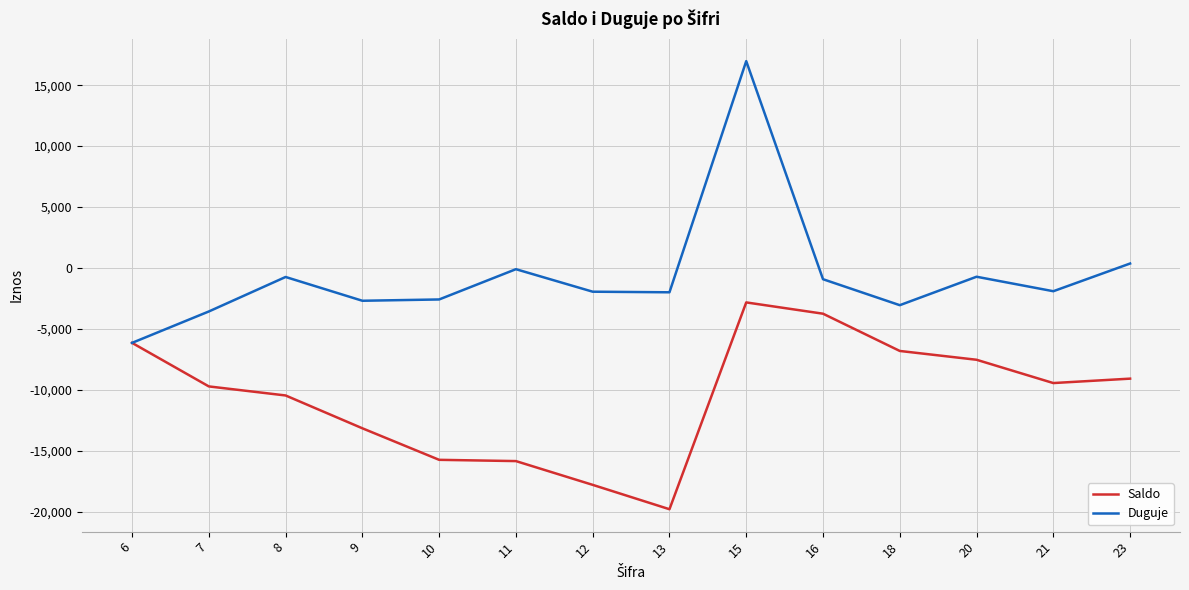

The value of Duguje at 9 is -2694.9. True or false?

True